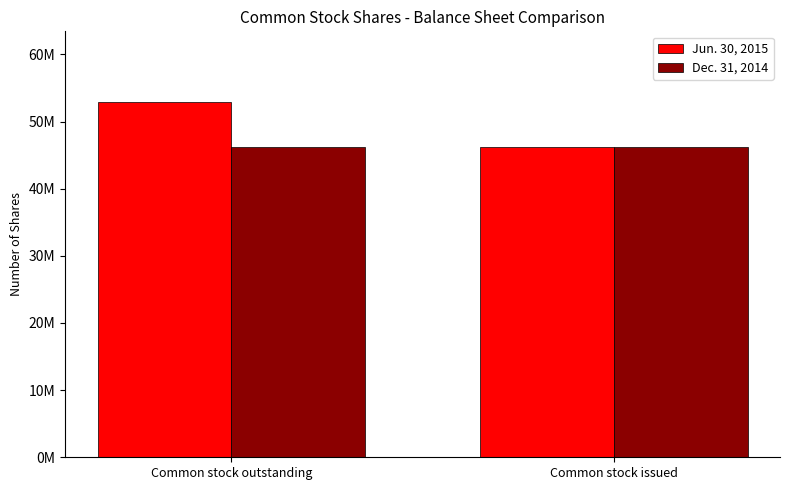

Are the bars grouped side by side (vs. stacked)?

Yes